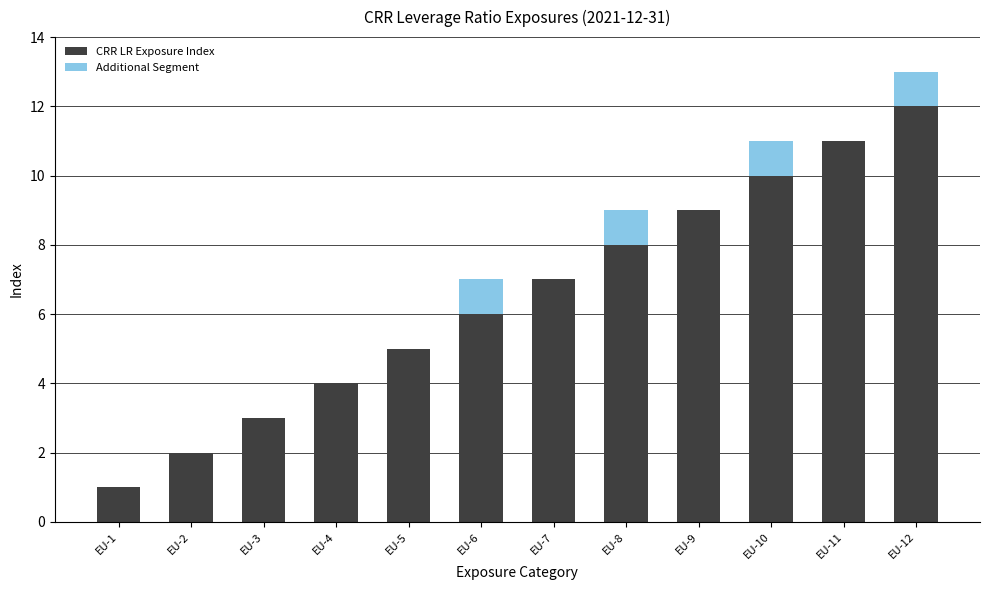

The value of CRR LR Exposure Index at EU-2 is 3. True or false?

False